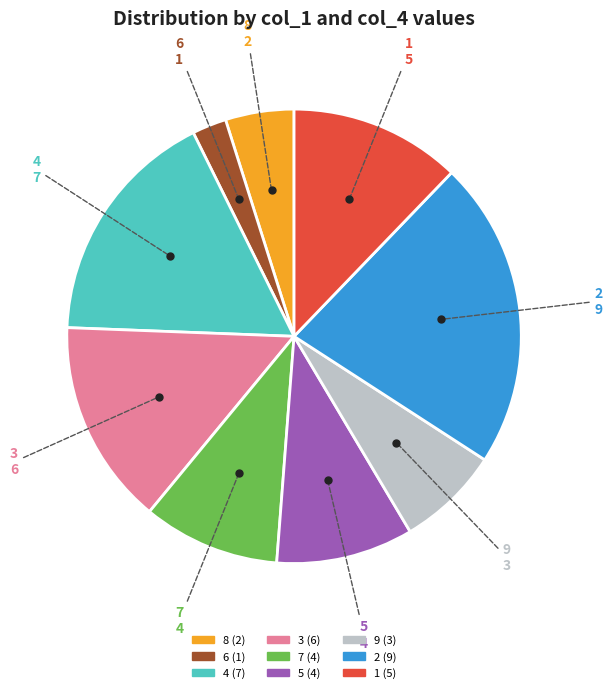

Is there any slice that represents more than half of the pie?

No